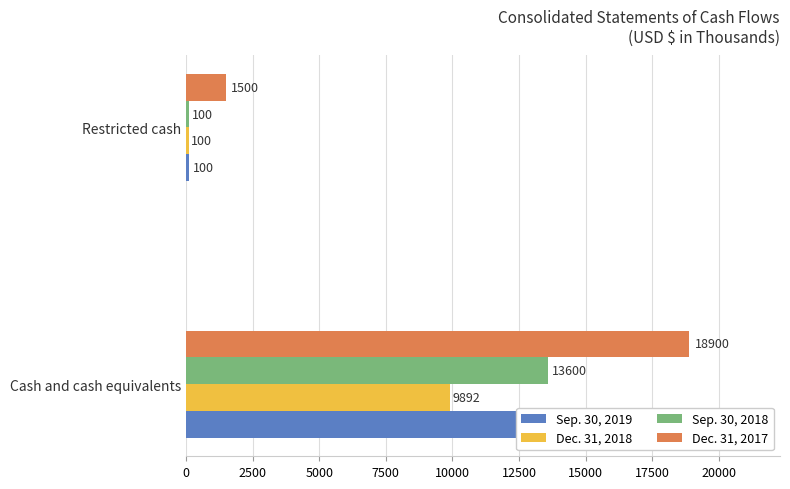

What is the value of the Dec. 31, 2017 bar at the 2nd from the left?

1500